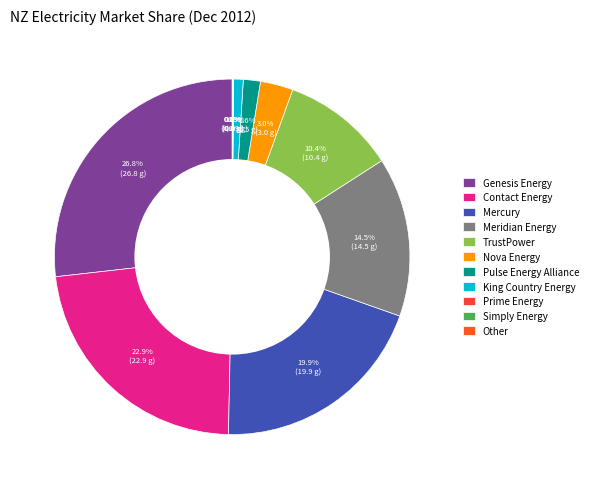

To the nearest percent, what is the difference between the TrustPower and Contact Energy slice percentages?

13%